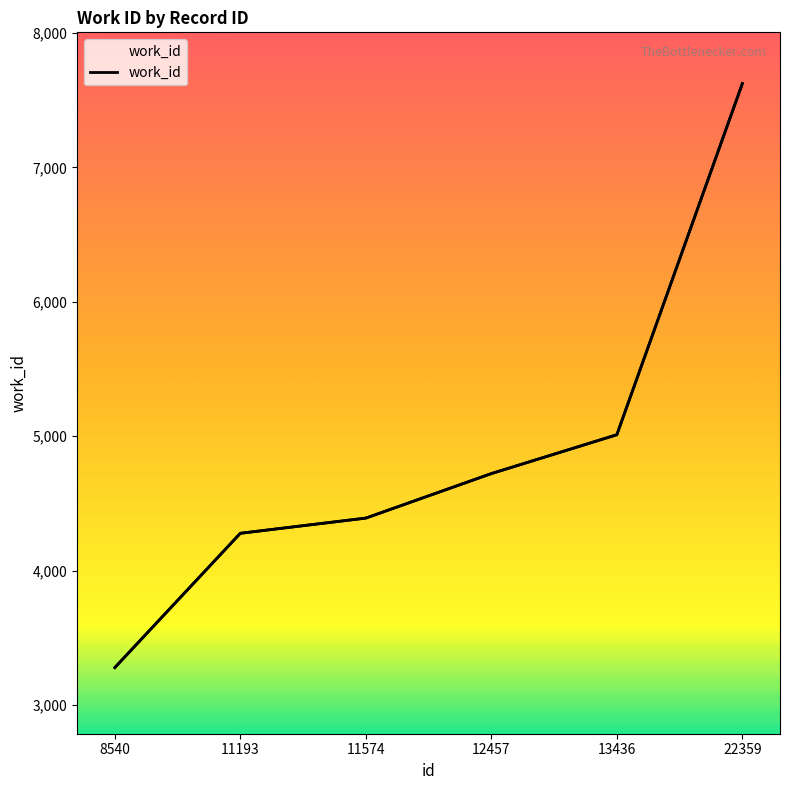

The value at 8540 is 1375. True or false?

False